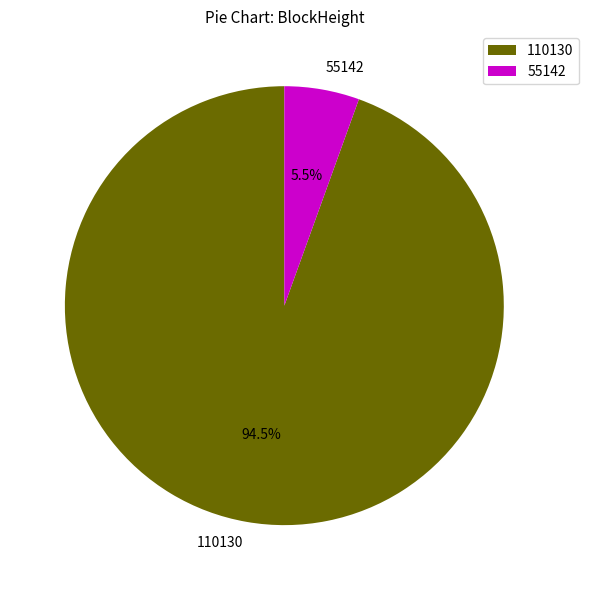

To the nearest percent, what is the average slice percentage?

50%